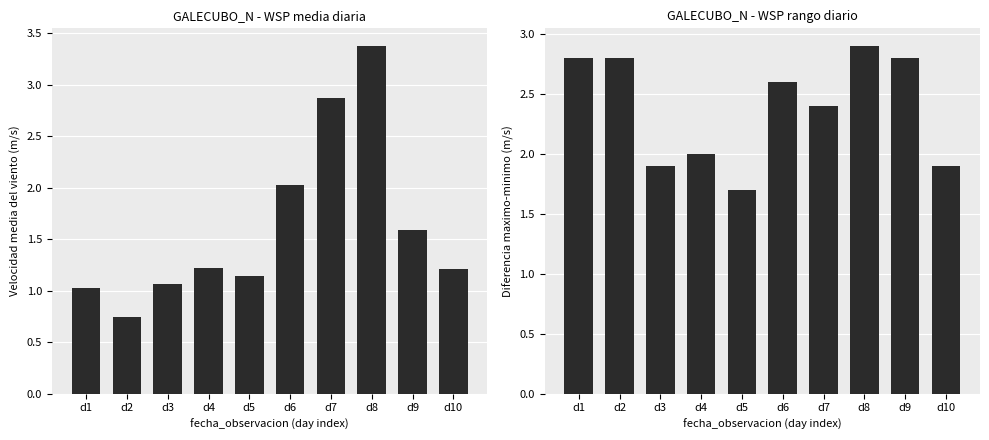

Are the bars horizontal?

No